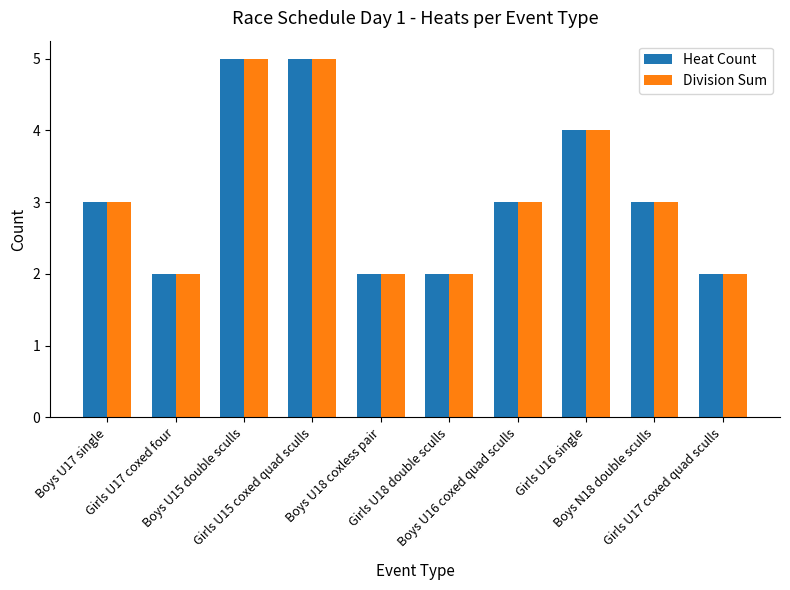

How many categories are shown in the chart?

10